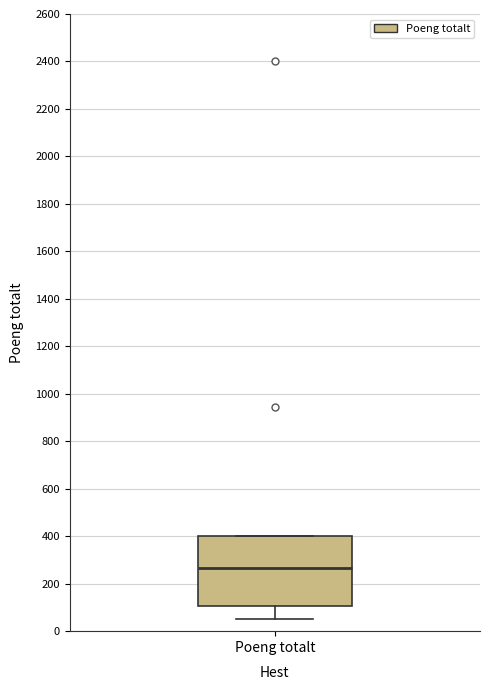

Transcribe this box plot: give where the median line is, the range the box spans, and where the two whiskers end, as read against the y-axis. The values are not printed on the chart, so give them approximately, as read against the axis.

median 260, box 100 to 400, whiskers 60 to 400